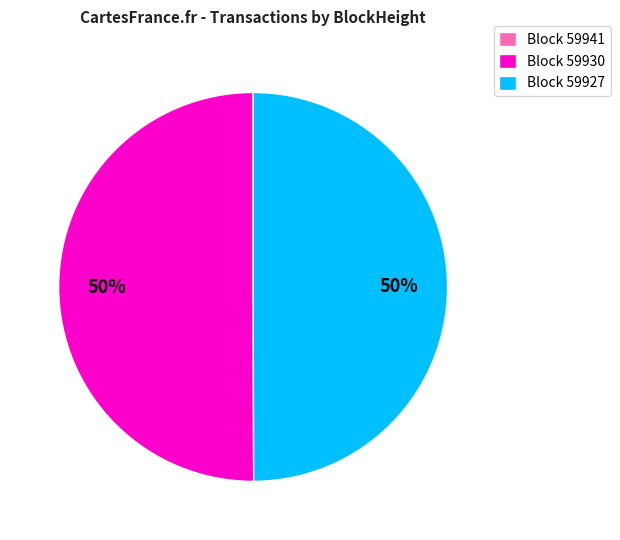

To the nearest percent, what portion does Block 59927 represent?

50%